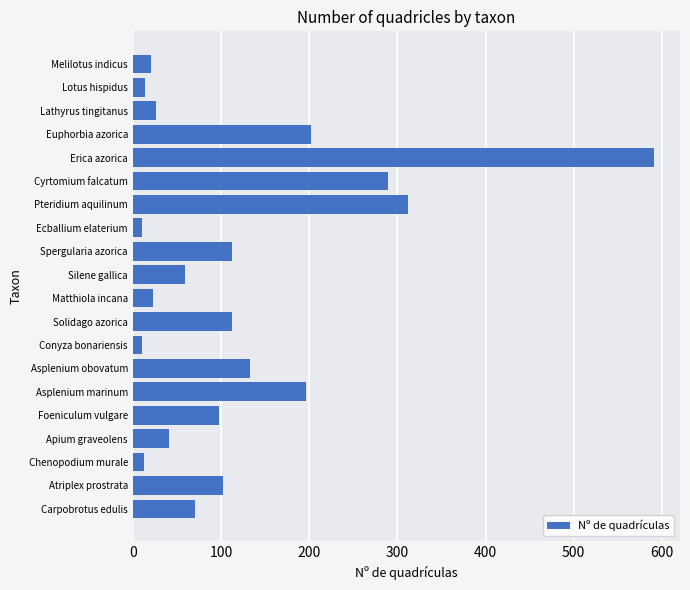

The value at Apium graveolens is 17. True or false?

False